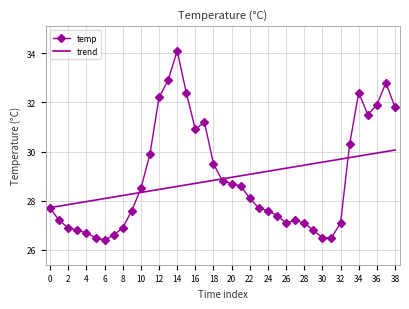

Reading left to right, extract all data points from this chart.

temp: 27.7	27.2	26.9	26.8	26.7	26.5	26.4	26.6	26.9	27.6	28.5	29.9	32.2	32.9	34.1	32.4	30.9	31.2	29.5	28.8	28.7	28.6	28.1	27.7	27.6	27.4	27.1	27.2	27.1	26.8	26.5	26.5	27.1	30.3	32.4	31.5	31.9	32.8	31.8
trend: 27.7	27.8	27.8	27.9	28.0	28.0	28.1	28.2	28.2	28.3	28.3	28.4	28.5	28.5	28.6	28.6	28.7	28.8	28.8	28.9	29.0	29.0	29.1	29.1	29.2	29.3	29.3	29.4	29.4	29.5	29.6	29.6	29.7	29.8	29.8	29.9	29.9	30.0	30.1